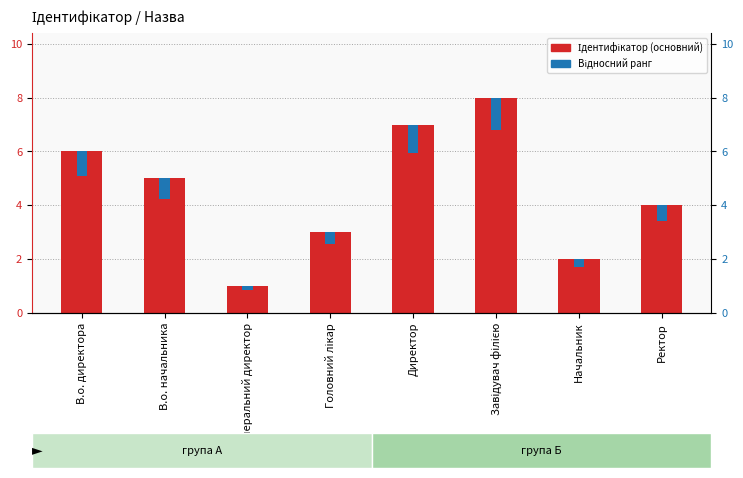

What are all the series names shown in the legend?

Ідентифікатор (основний), Відносний ранг